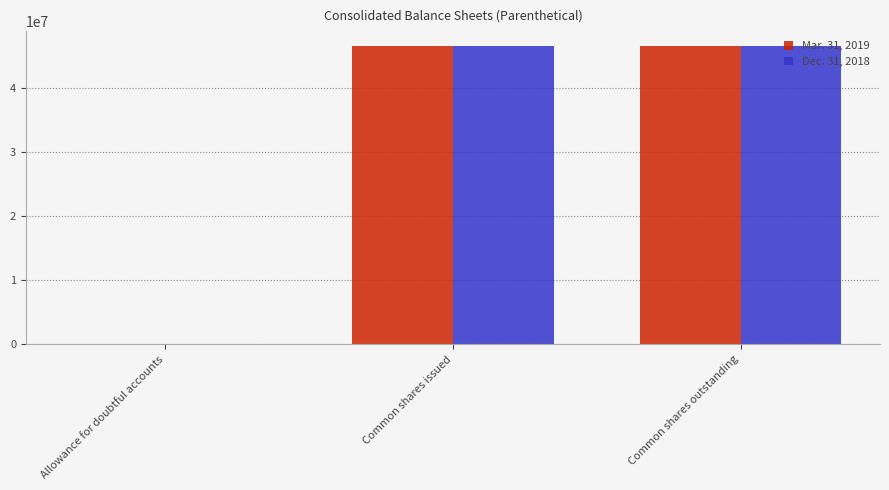

What is the greatest value displayed?

46571005